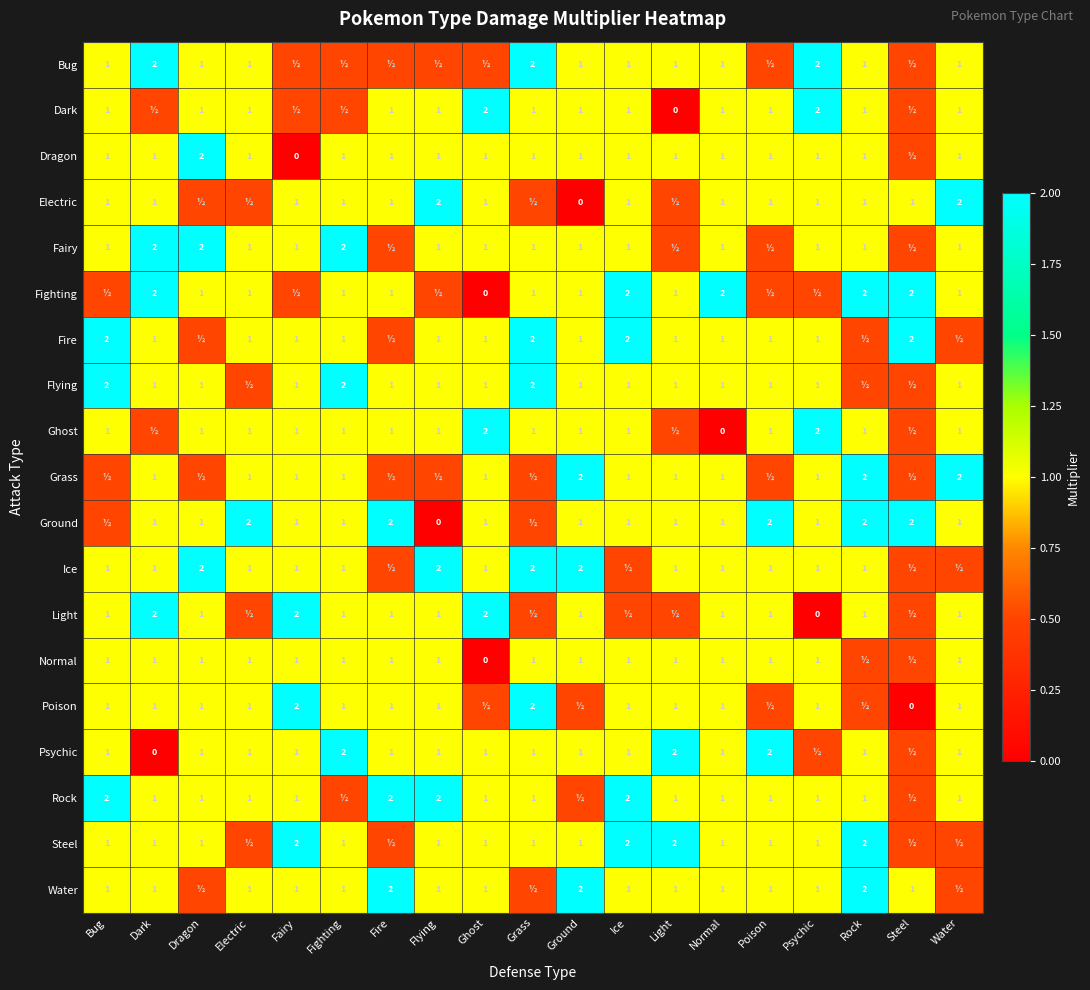

What is the sum of the Water values at Flying and Light?

2.0